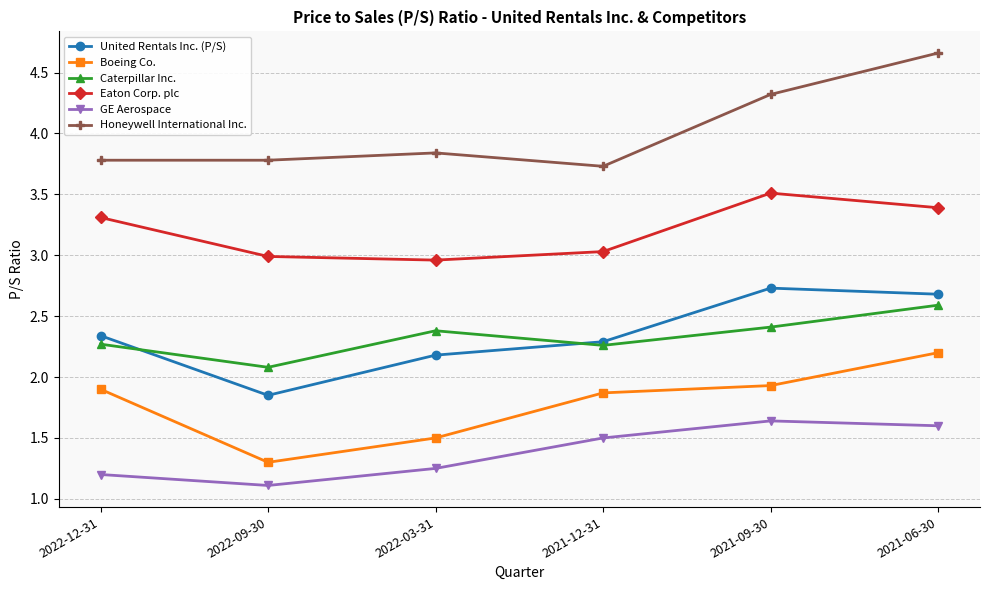

Which category has the lowest value across all series?

2022-09-30